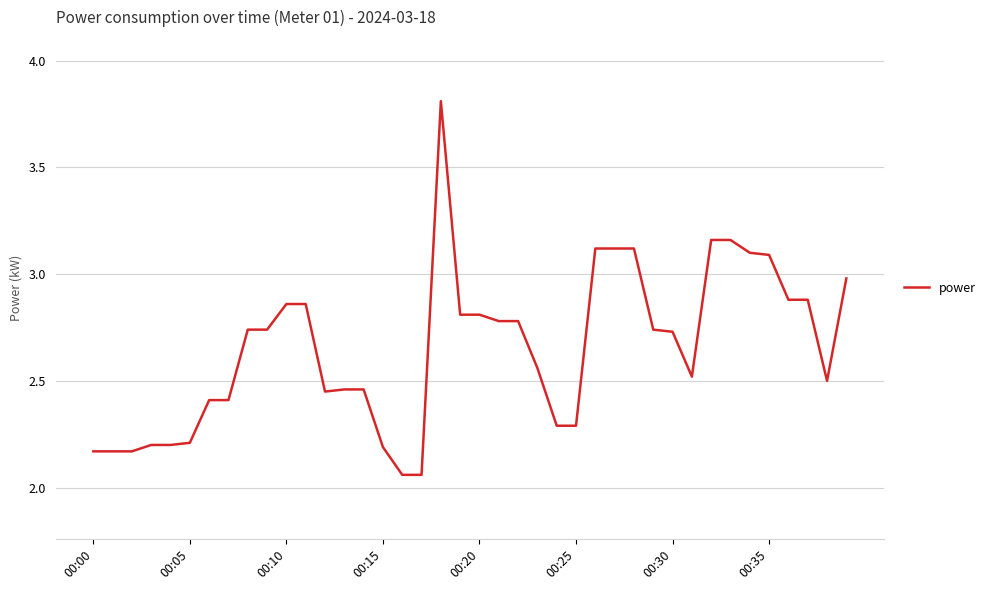

Is this an area chart (filled region under the line)?

No